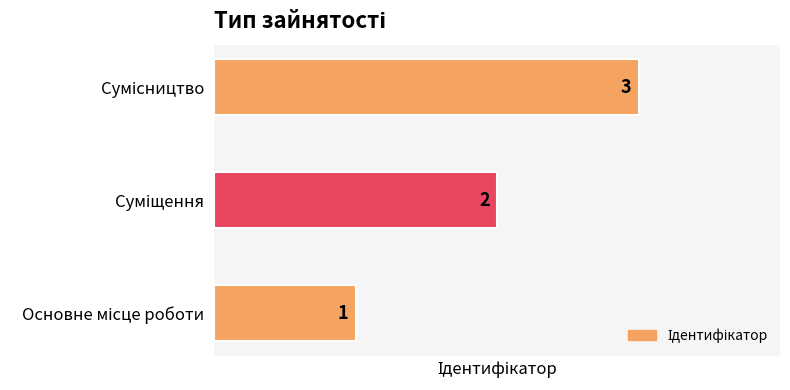

What is the sum of all values?

6